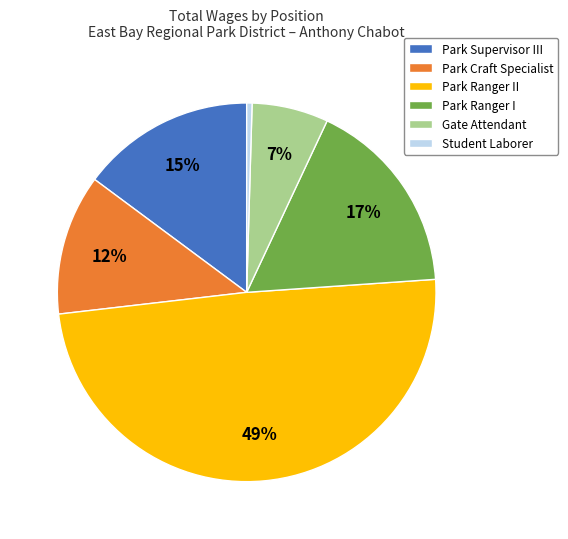

Is it true that Park Supervisor III is 28% of the pie?

False